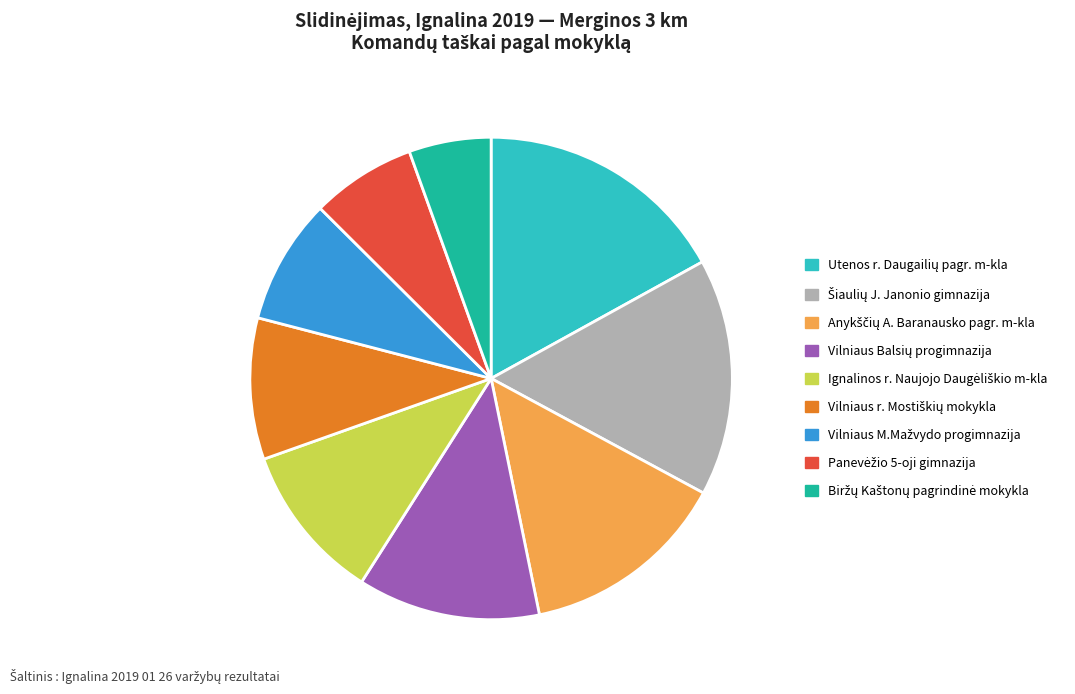

Is there any slice that represents more than half of the pie?

No